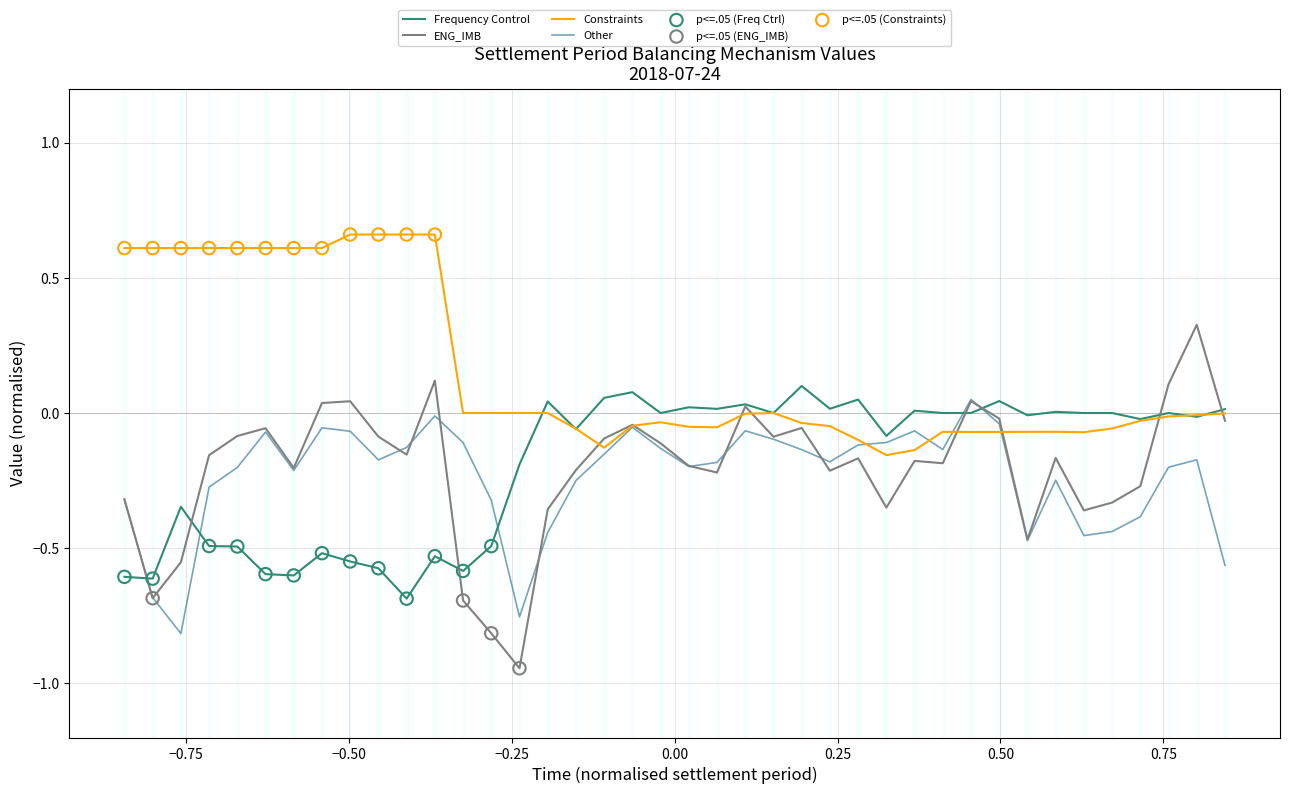

Which series has the largest range (max minus min)?

ENG_IMB